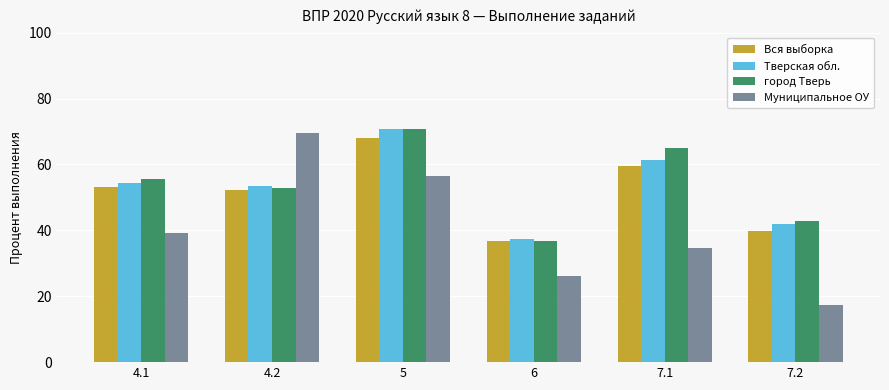

What is the difference between the maximum and minimum values in the Вся выборка series?

31.2